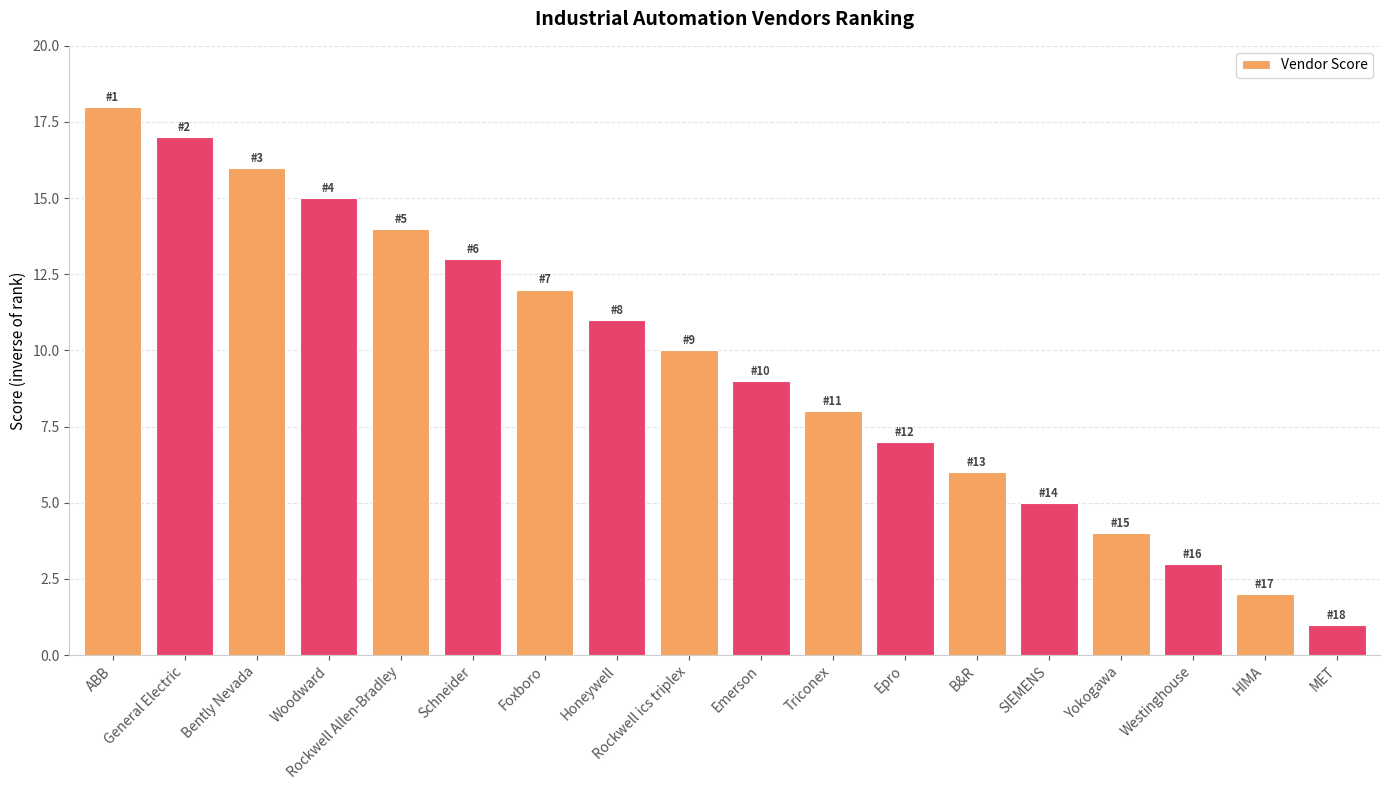

Which has a higher value, Schneider or Epro?

Schneider